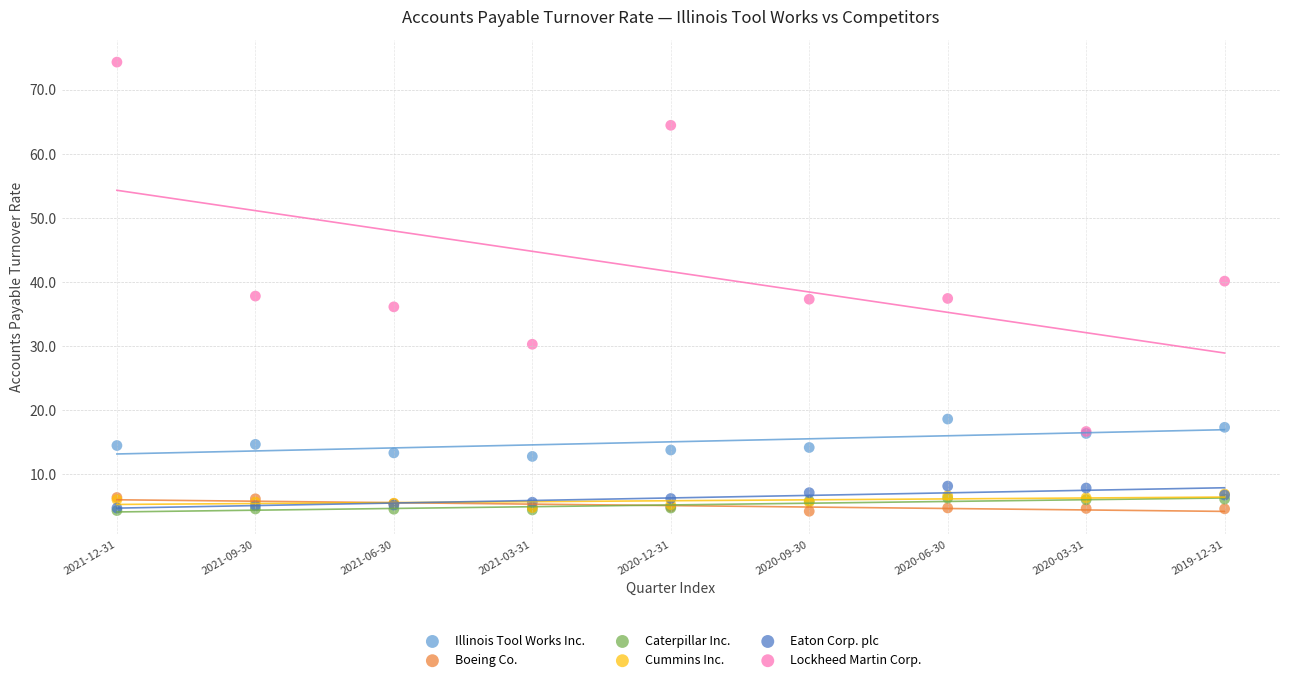

Which series contains the highest Y value?

Lockheed Martin Corp.